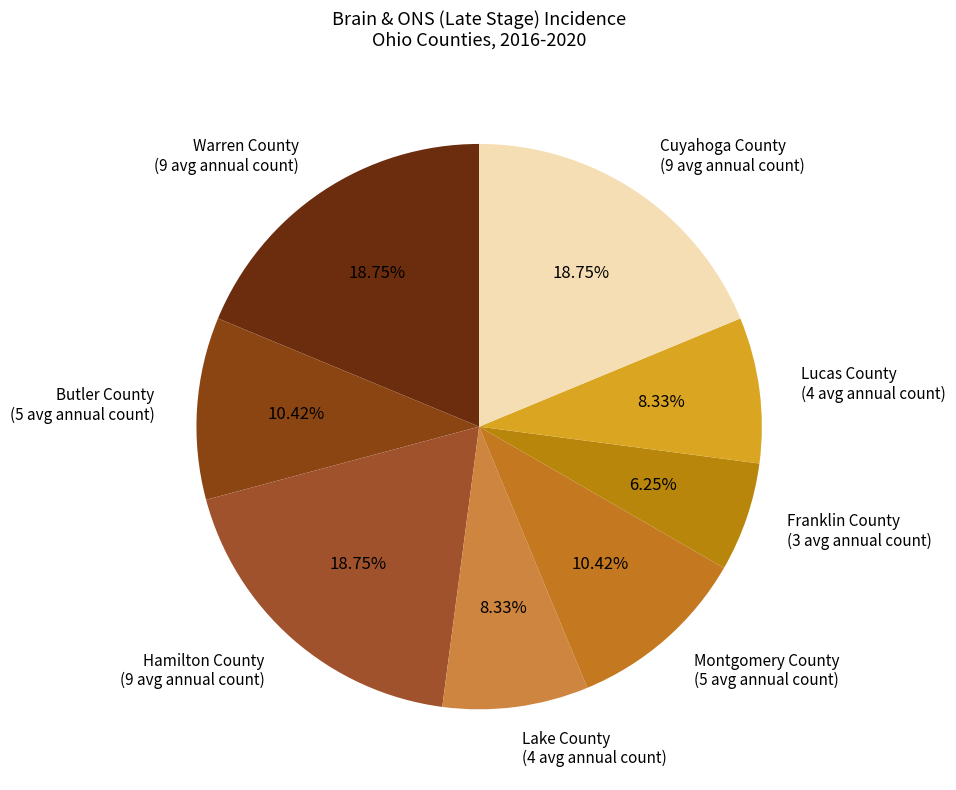

Between Montgomery County and Cuyahoga County, which is larger?

Cuyahoga County